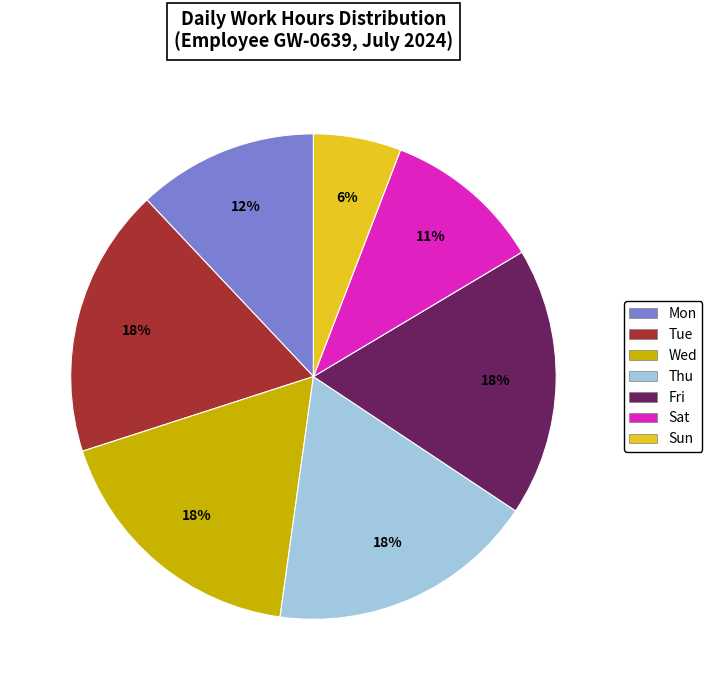

To the nearest percent, what is the average slice percentage?

14%